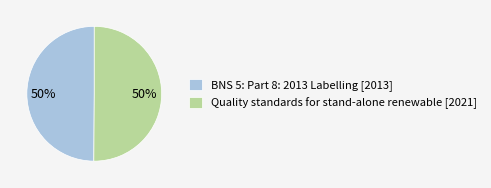

To the nearest percent, what percentage of the pie is Quality standards for stand-alone renewable?

50%